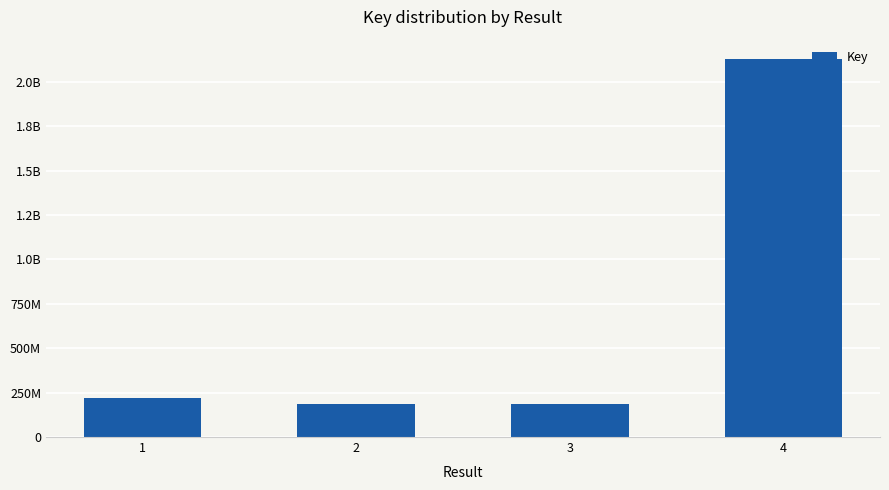

Are the bars horizontal?

No